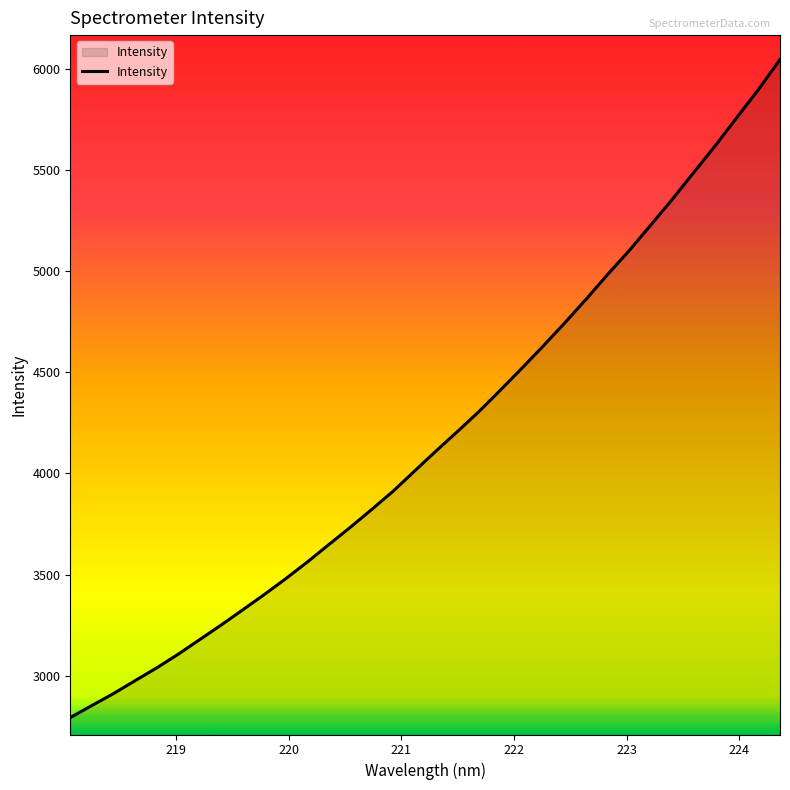

What is the greatest value displayed?

6045.7